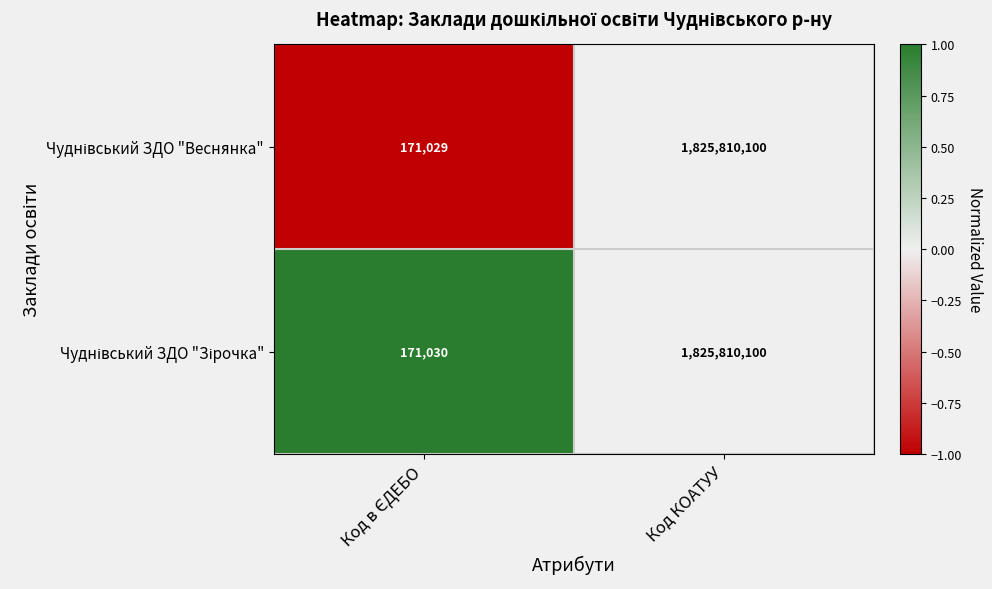

At which category is the sum across all series the highest?

Код КОАТУУ